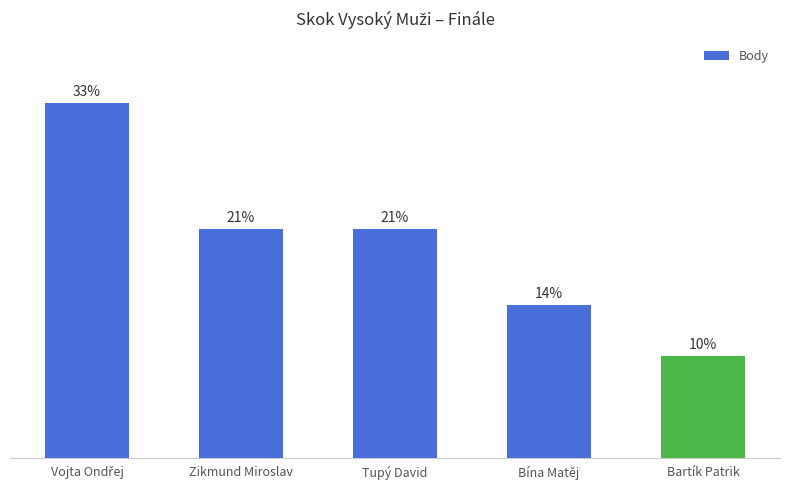

Does the chart contain any negative values?

No